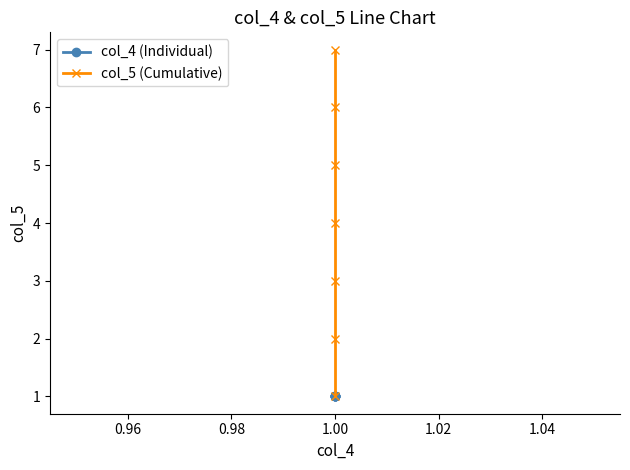

What is the difference between the maximum and minimum values in the col_5 (Cumulative) series?

6